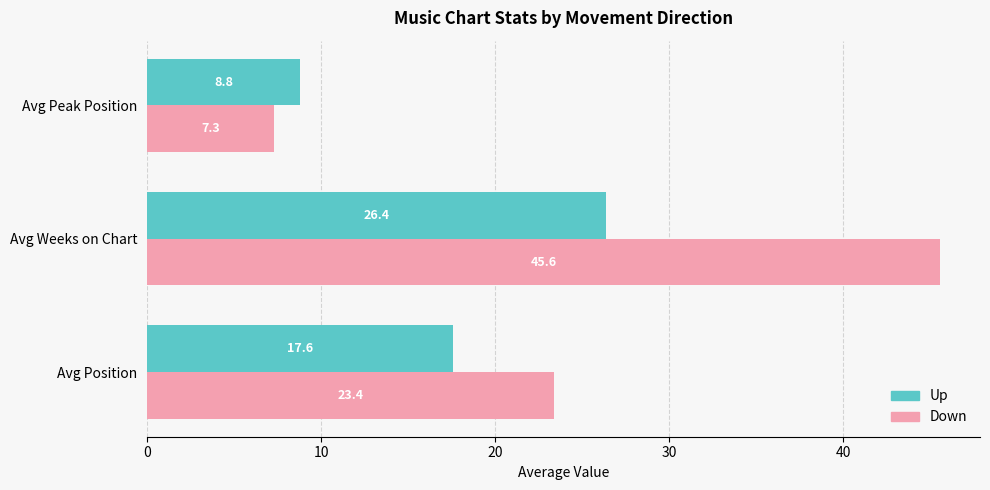

At how many categories does at least one series exceed 19?

2